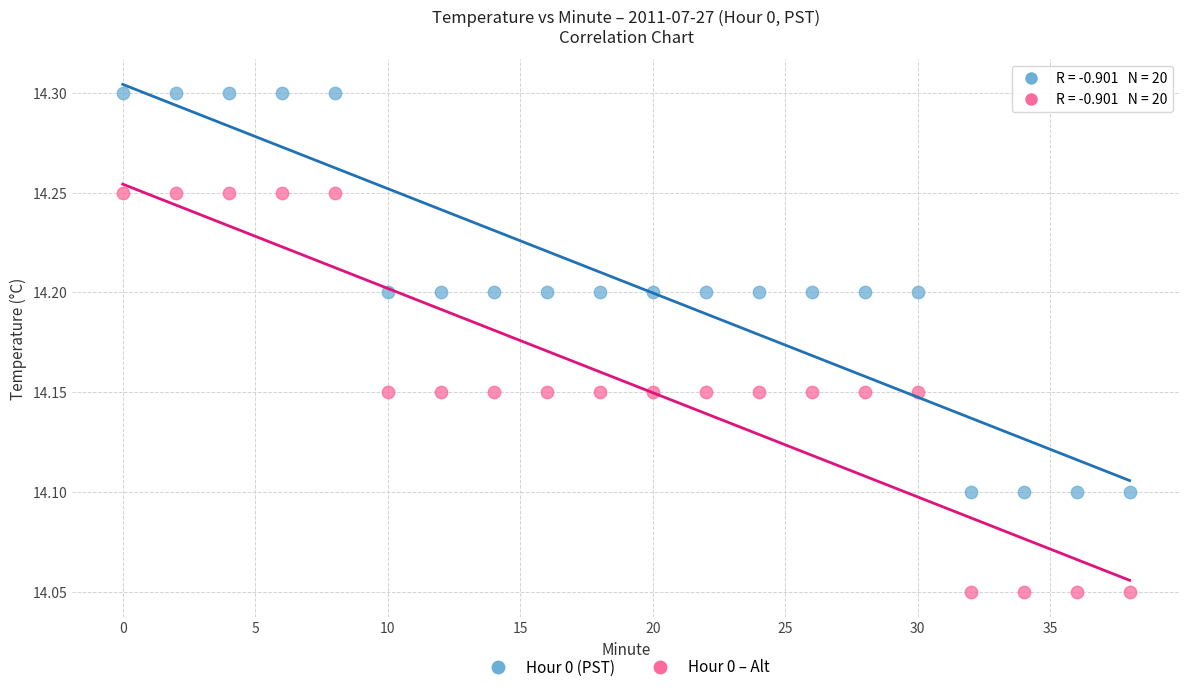

What are all the series names shown in the legend?

Hour 0 (PST), Hour 0 – Alt